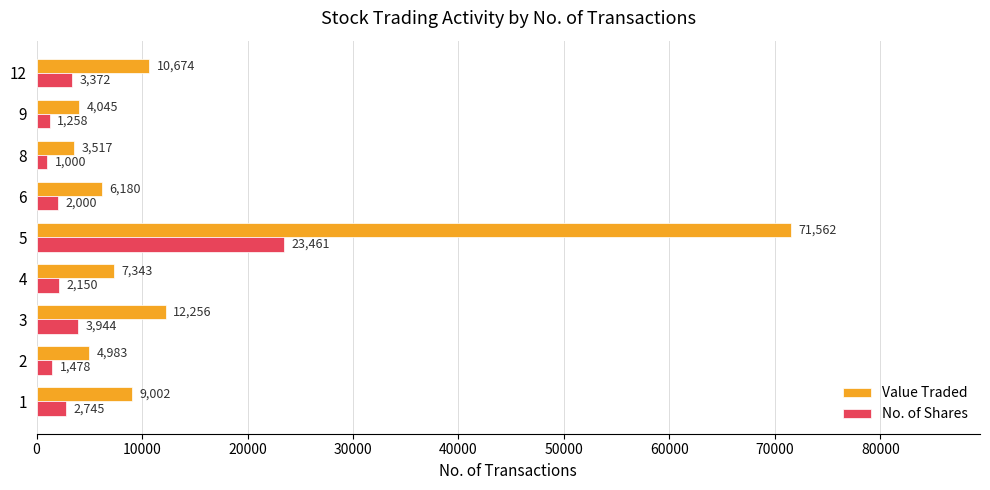

Is it true that No. of Shares equals 2000 at 6?

True